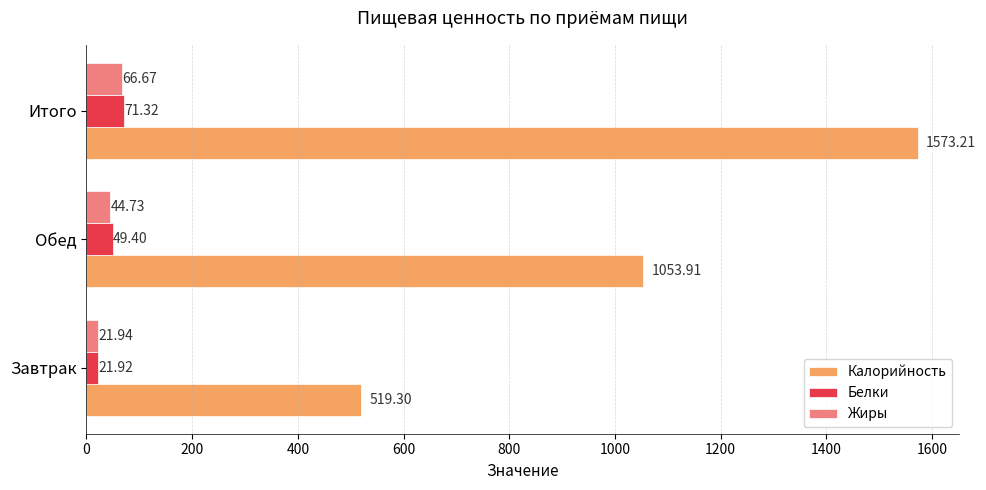

What is the difference between the maximum and minimum values in the Жиры series?

44.7